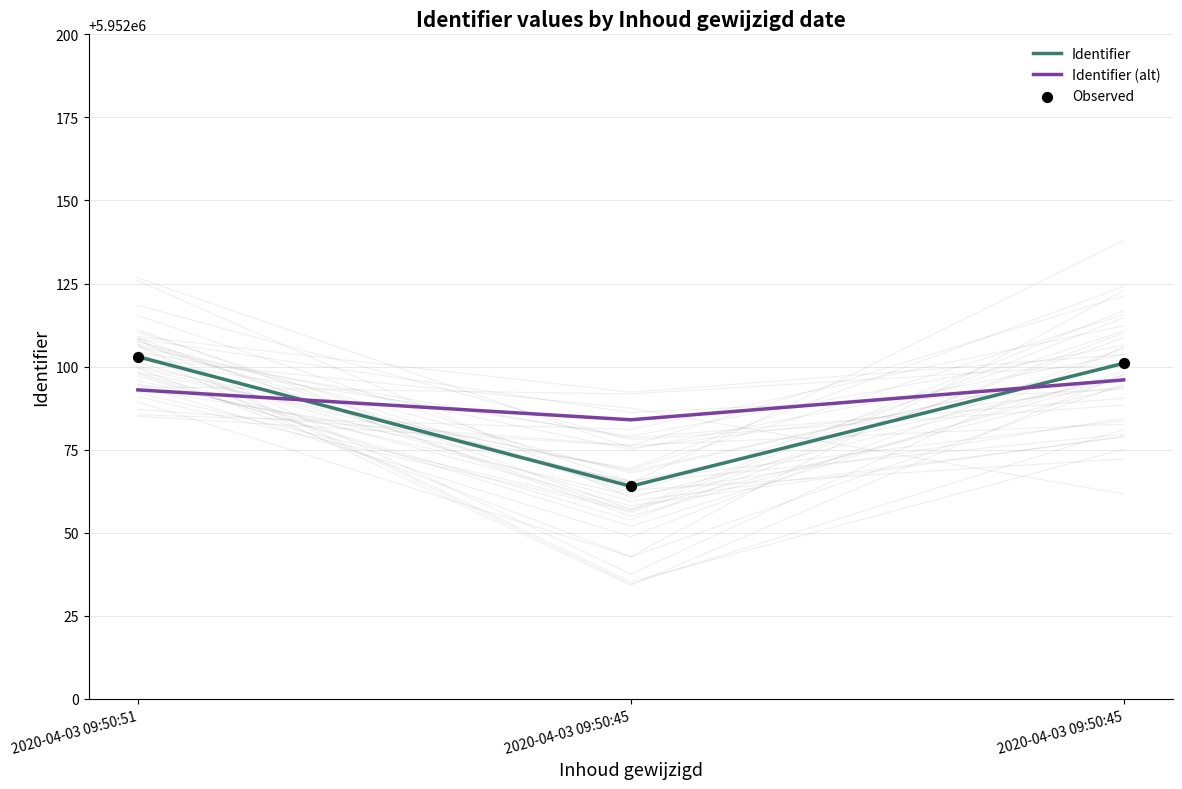

At how many categories does at least one series exceed 5952094?

2